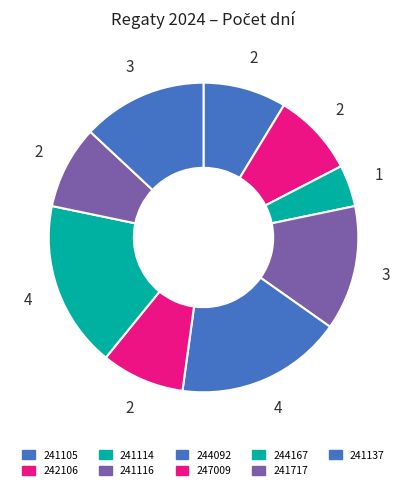

Count the number of slices in the pie.

9